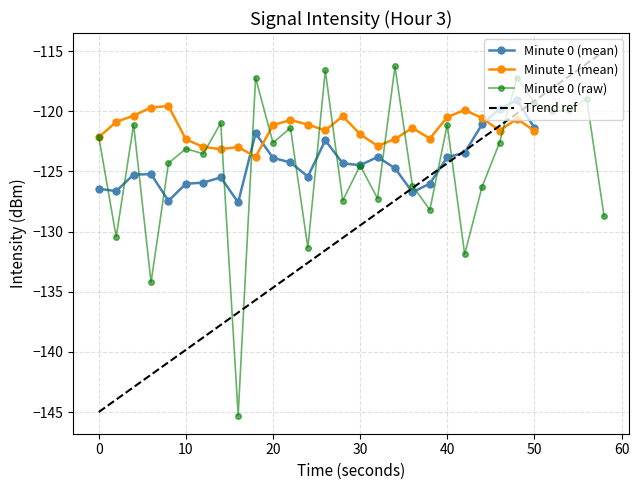

How many distinct data groups are displayed?

3